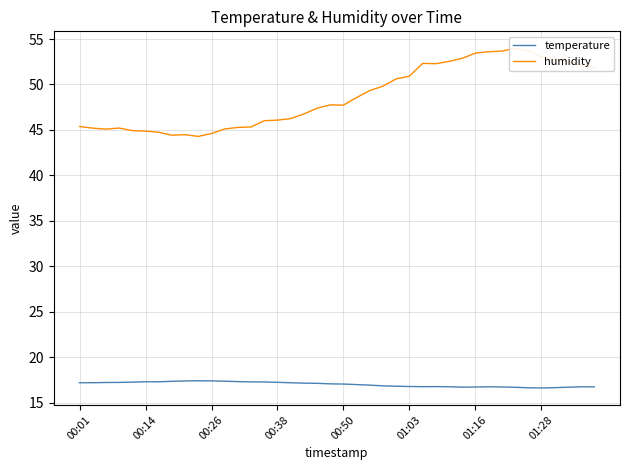

What is the maximum value for humidity?

54.0